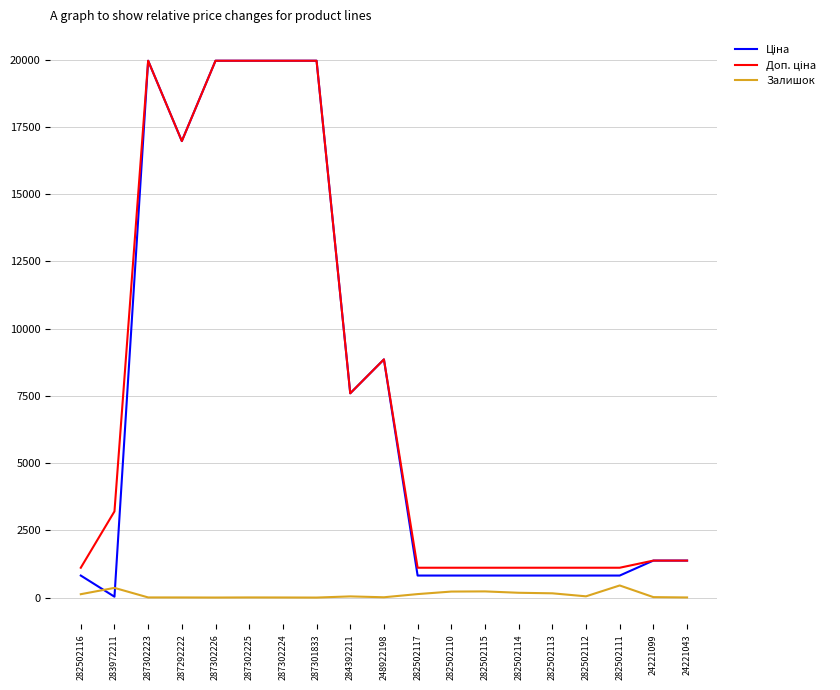

True or false: Залишок has a value of 5.0 at 287302225.

True